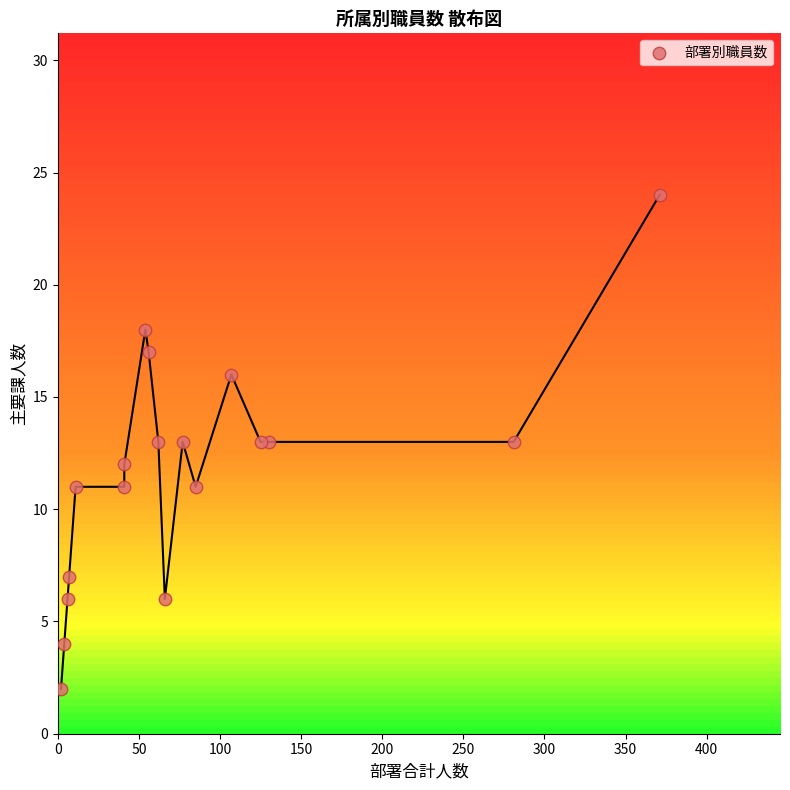

What is the range of X values (max minus min)?

369